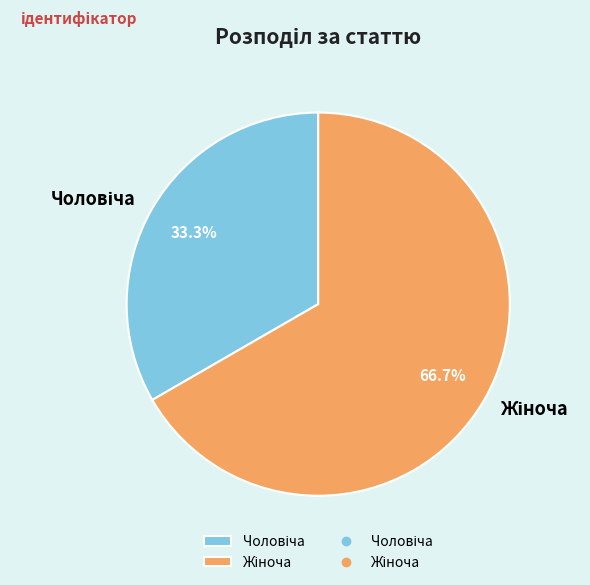

Is there a majority slice in this chart?

Yes